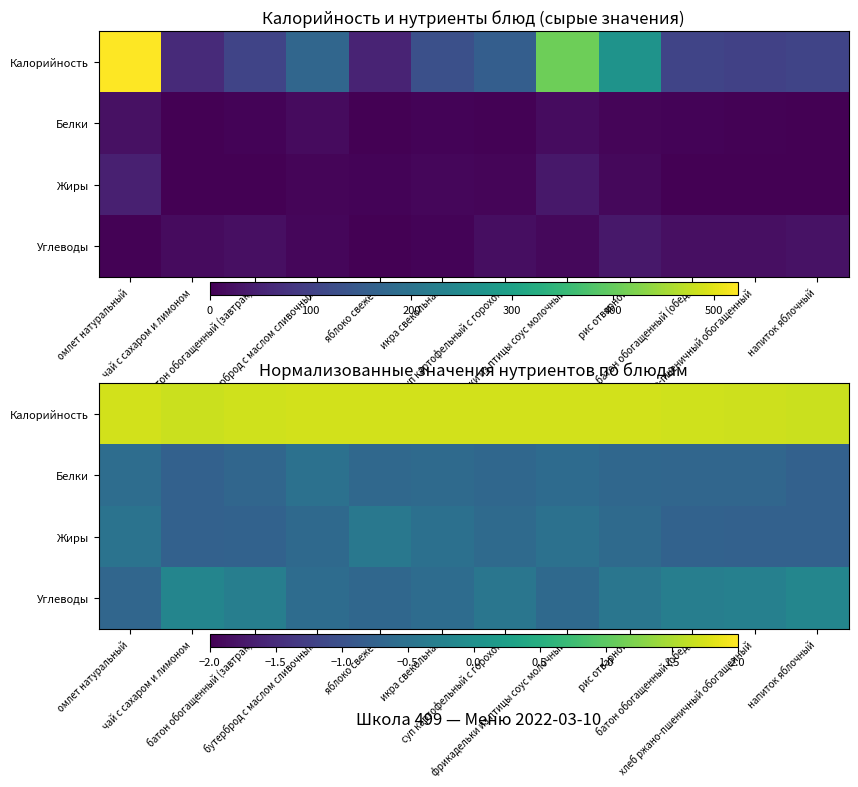

Between батон обогащенный (завтрак) and суп картофельный с горохом, which is larger?

суп картофельный с горохом